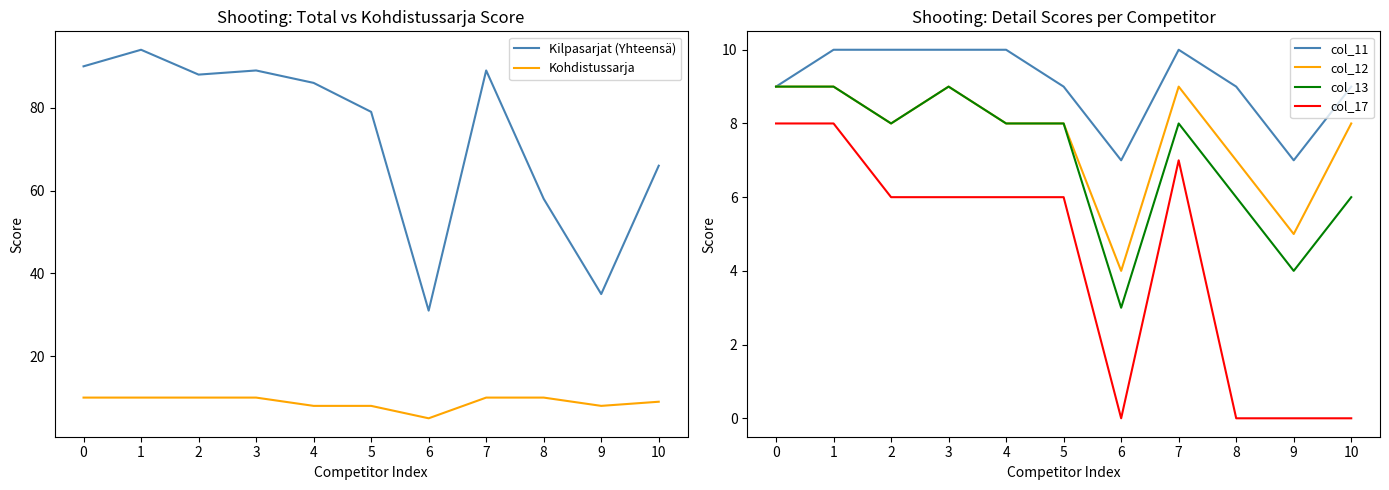

Between 1 and 9, which series saw the biggest shift?

Kilpasarjat (Yhteensä)